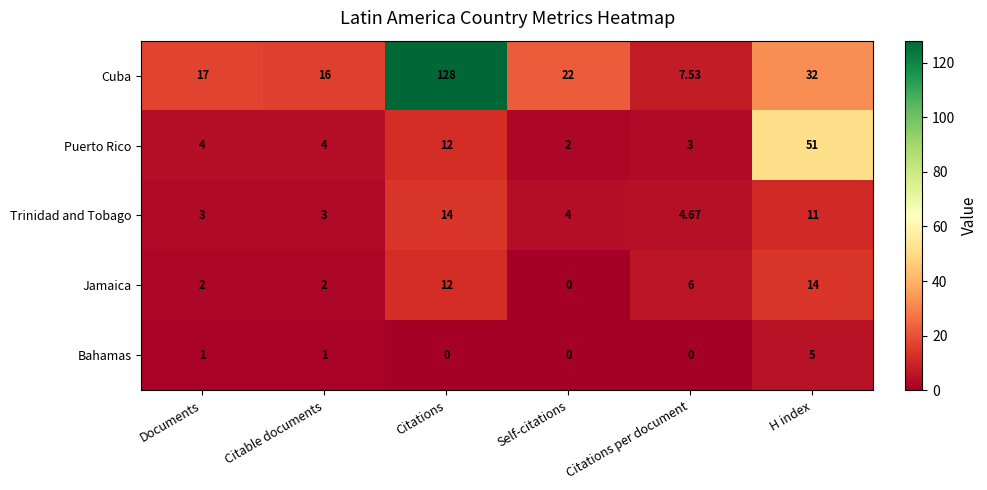

At which label is Cuba closest to 67?

H index